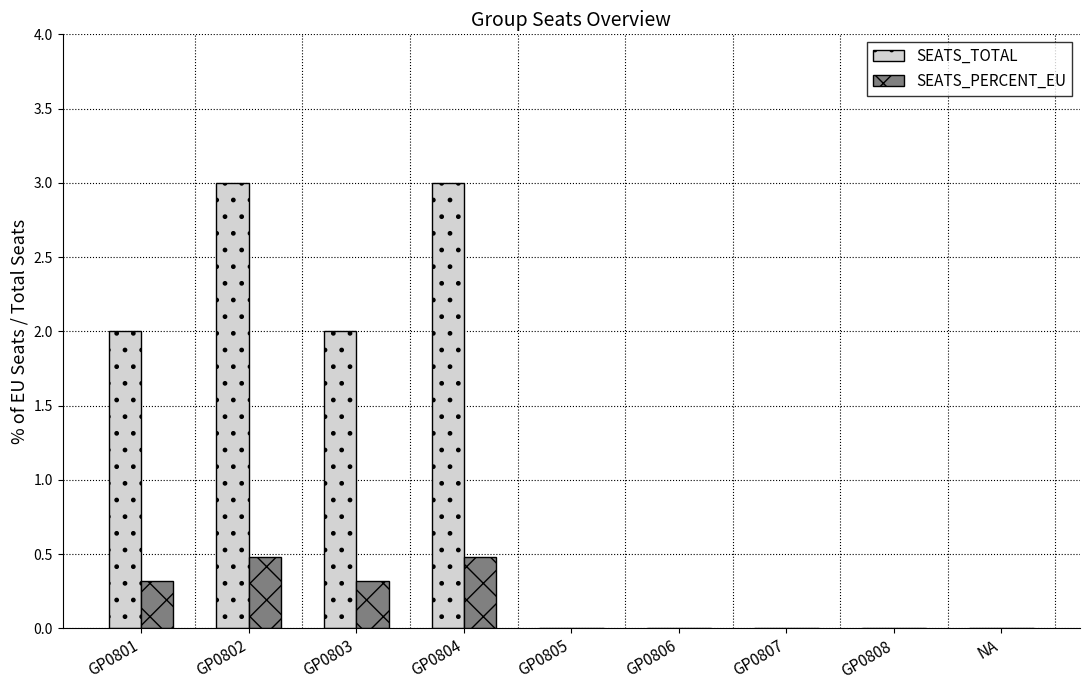

The SEATS_TOTAL series shows -1.3 at GP0807. True or false?

False